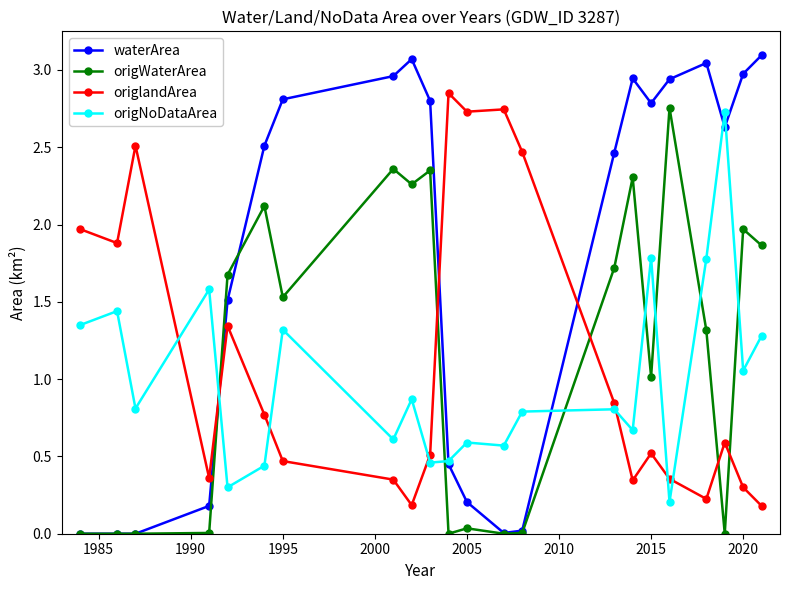

What is the maximum value shown in the chart?

3.1